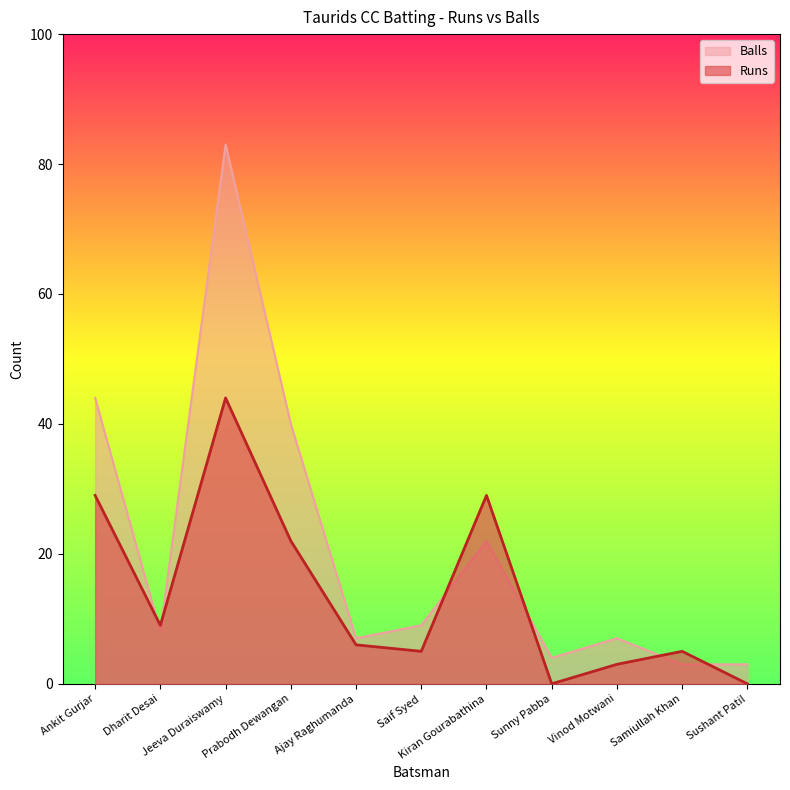

Rank the series at Ajay Raghumanda from lowest to highest value.

Runs, Balls